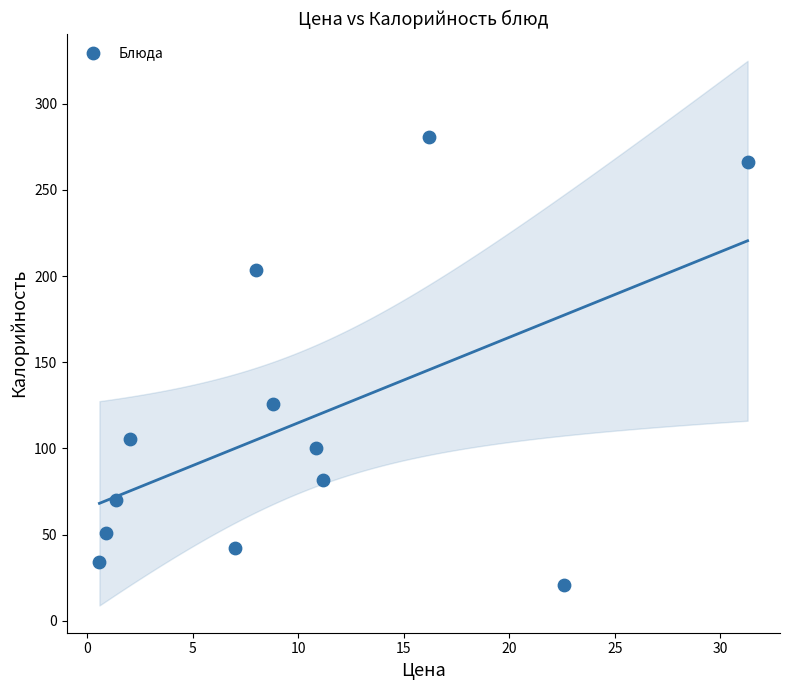

What Y value in the scatter plot is closest to 150?

125.5